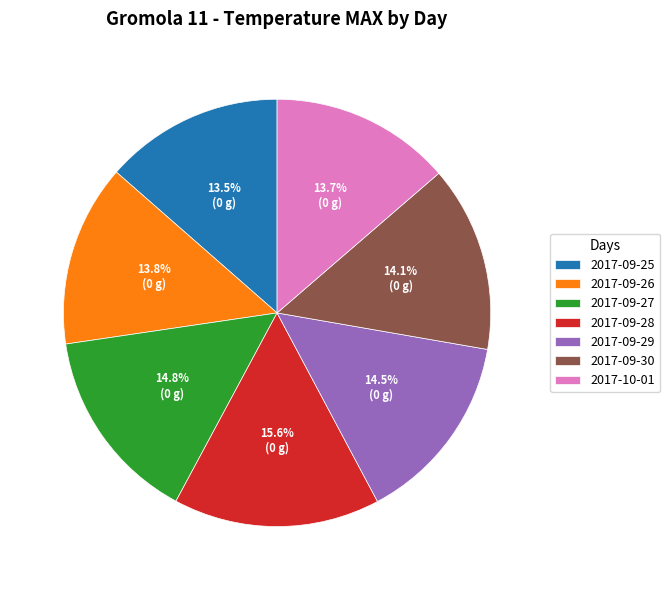

To the nearest percent, what is the difference between the 2017-09-30 and 2017-09-27 slice percentages?

1%